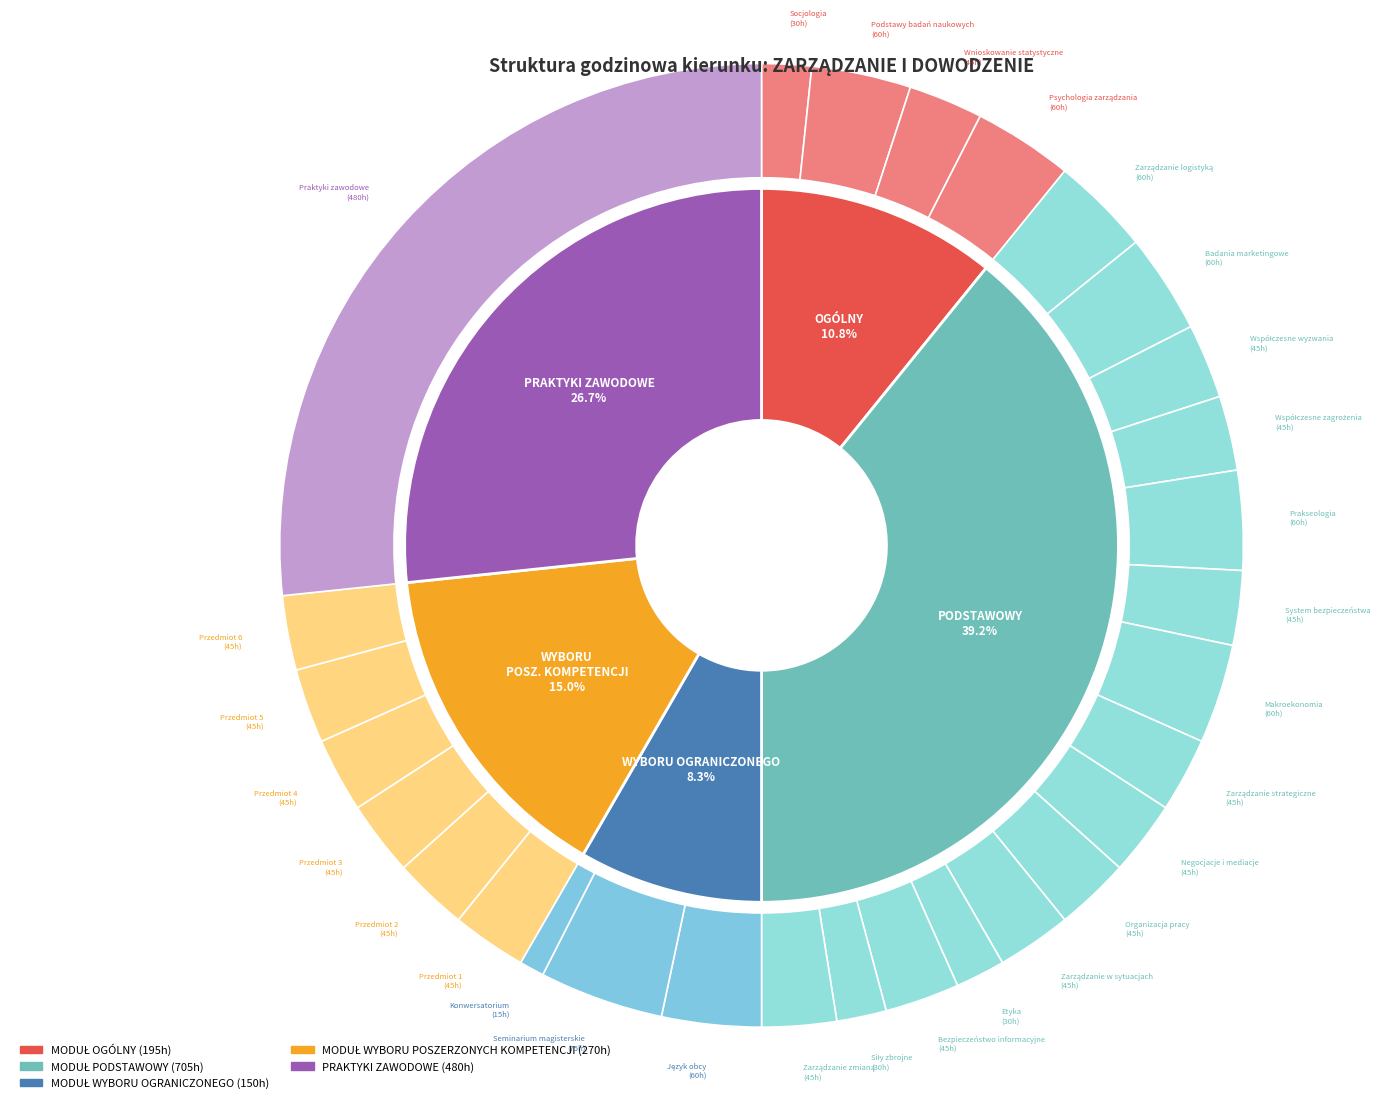

To the nearest percent, what is the average slice percentage?

20%